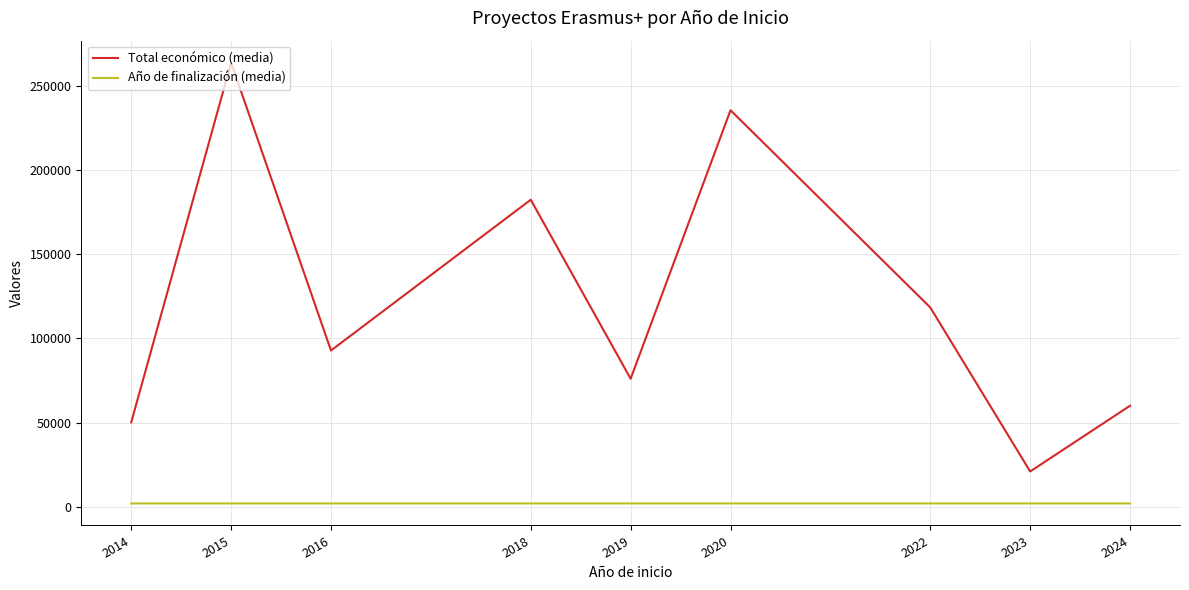

True or false: Año de finalización (media) and Total económico (media) cross at least once.

False